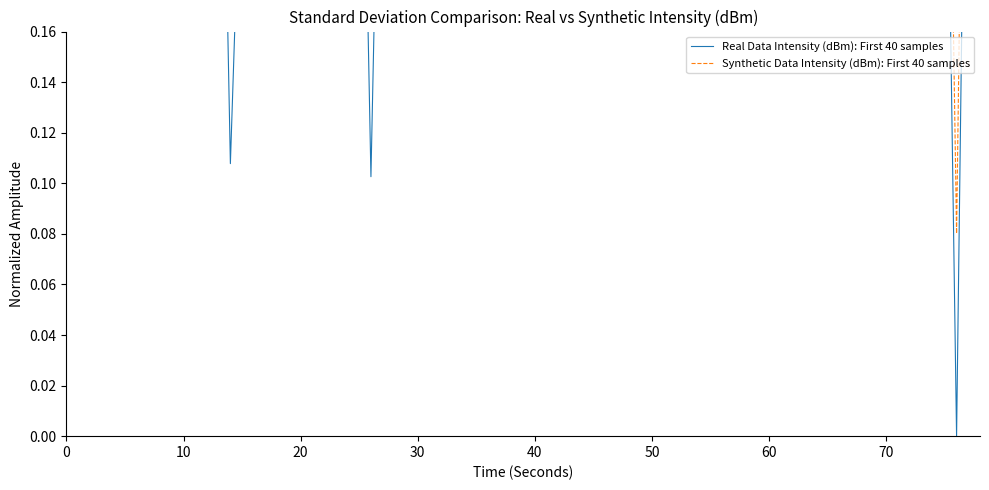

Which series has the widest spread of values?

Real Data Intensity (dBm): First 40 samples